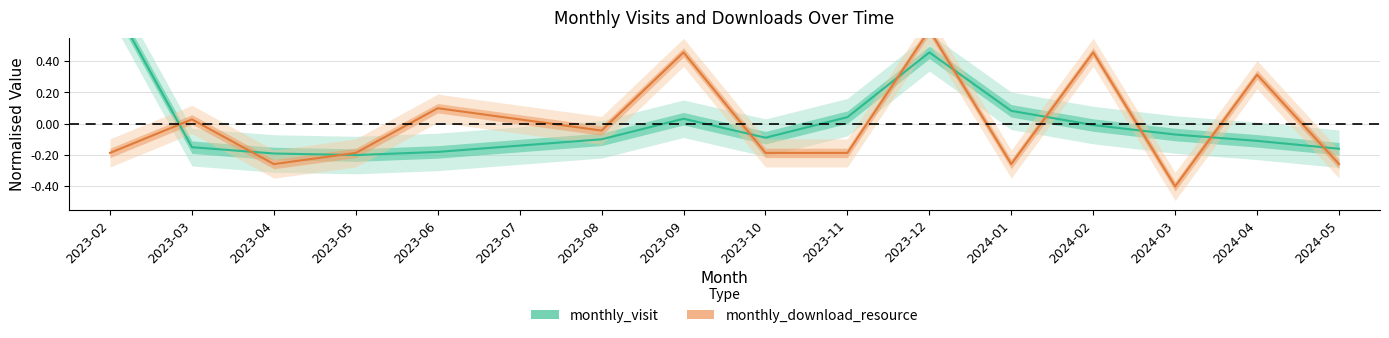

The value of monthly_download_resource at 2024-04 is 0.3. True or false?

True